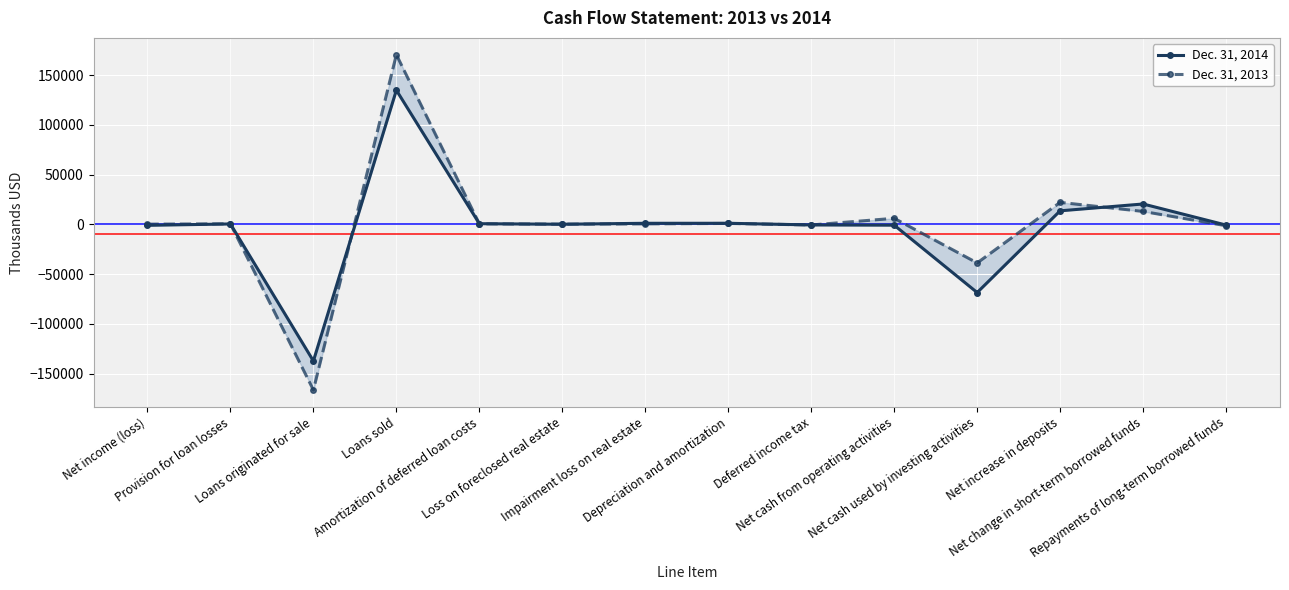

Is it true that Dec. 31, 2013 equals 222 at Net income (loss)?

True